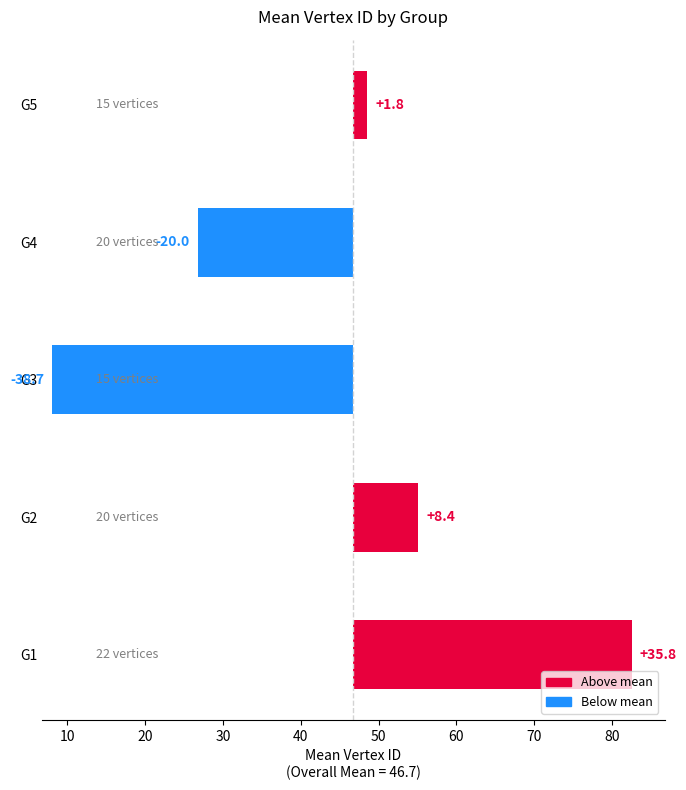

What is the difference between the maximum and minimum values?

74.5